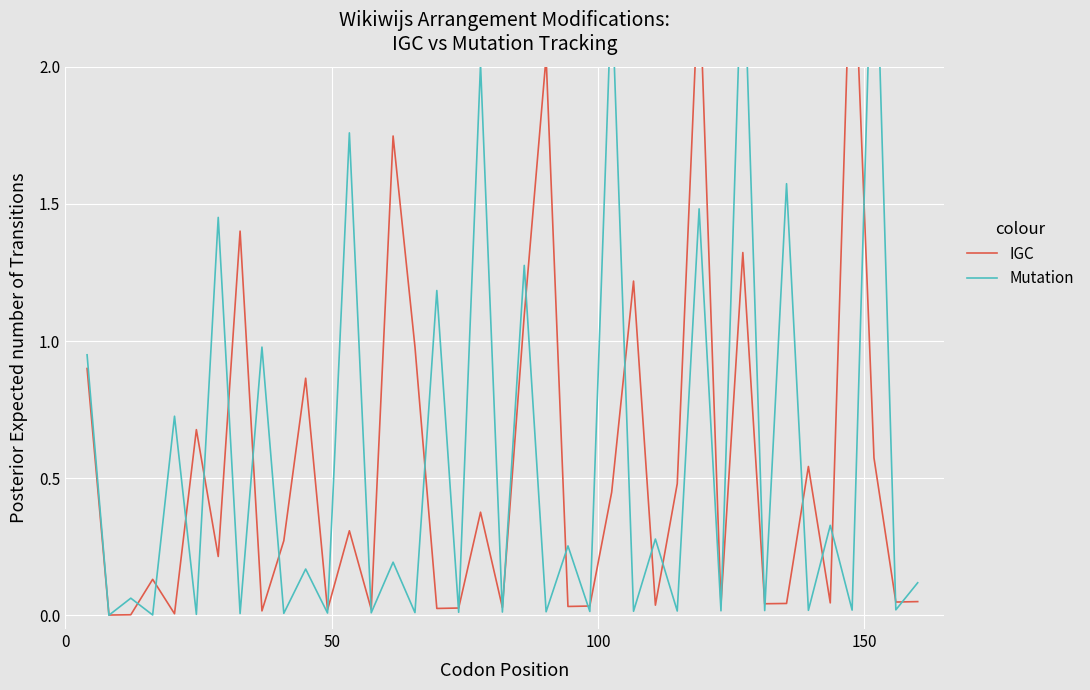

How many series are shown in this chart?

2